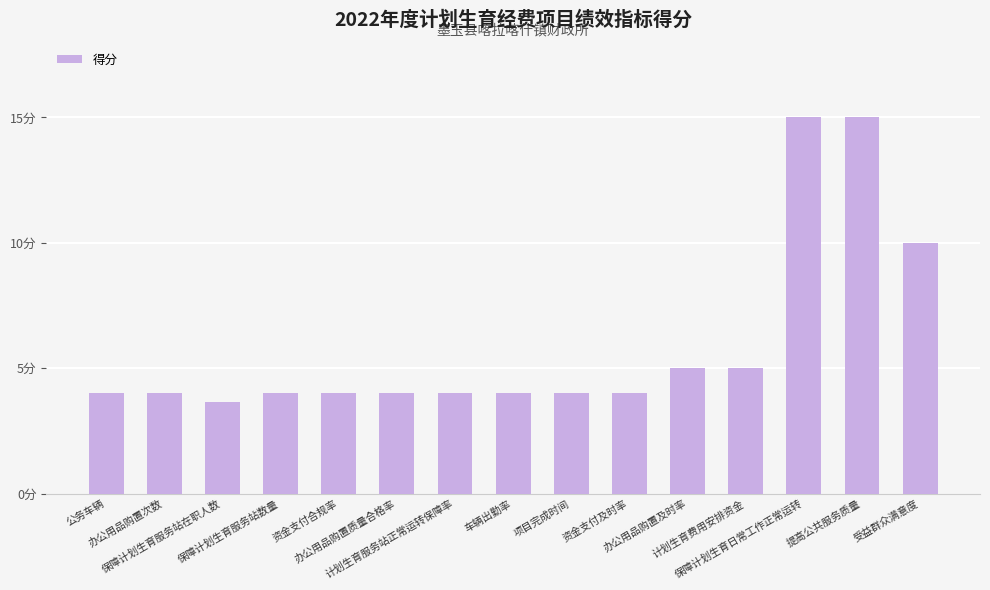

What is the maximum value shown in the chart?

15.0